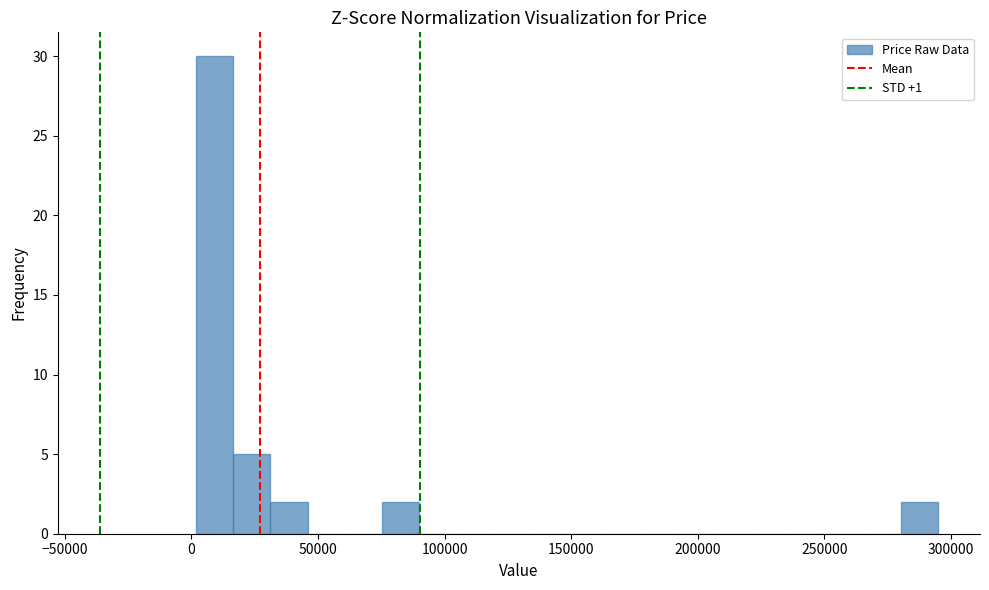

Read against the x-axis, roughly where is the centre of the tallest bar?

10000